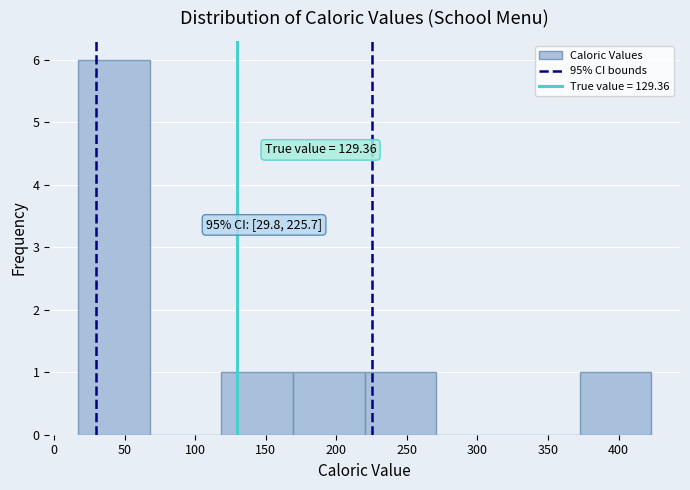

Which range on the x-axis has the tallest bar?

15 to 70